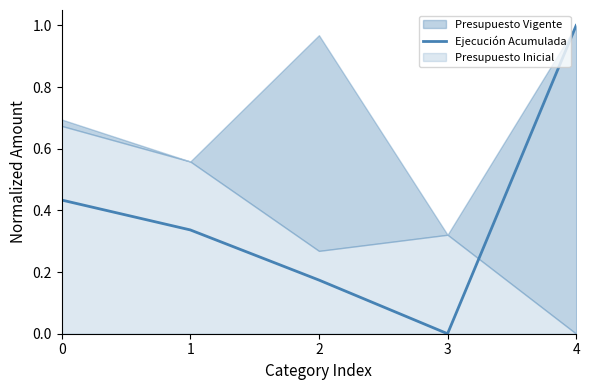

True or false: there are more than 0 points higher than both neighbors.

False